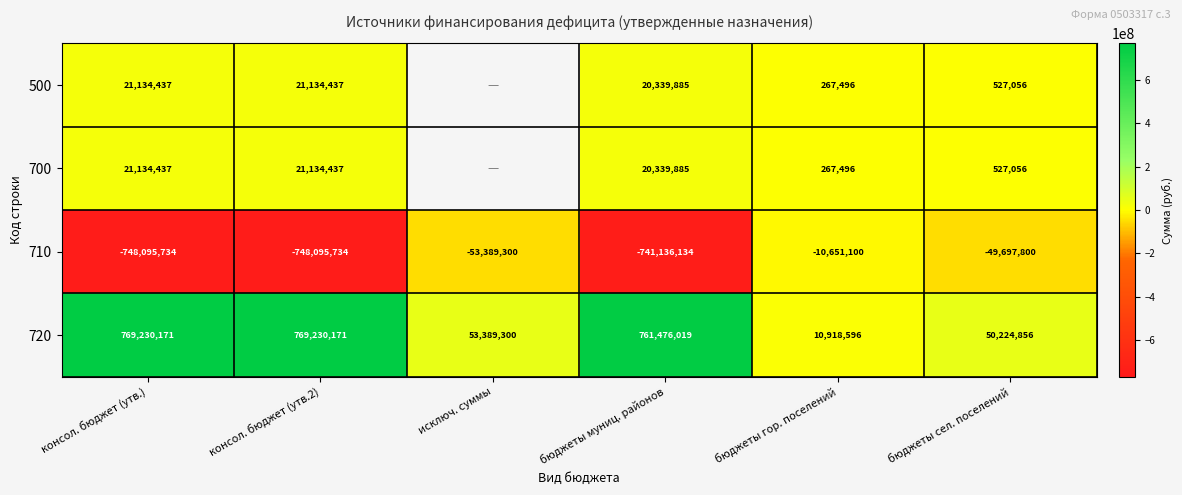

Is the value of 710 at бюджеты сел. поселений greater than the value of 700 at бюджеты гор. поселений?

No